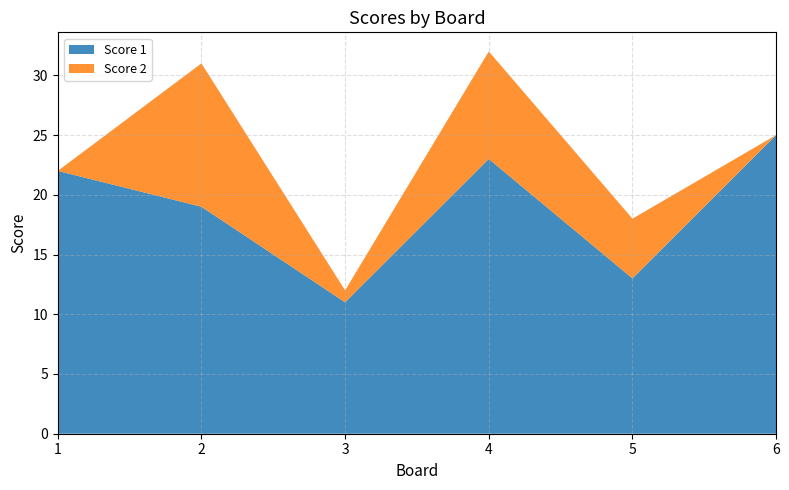

Reading left to right, list all the values displayed in this chart.

Score 1: 1=22	2=19	3=11	4=23	5=13	6=25
Score 2: 1=0	2=12	3=1	4=9	5=5	6=0